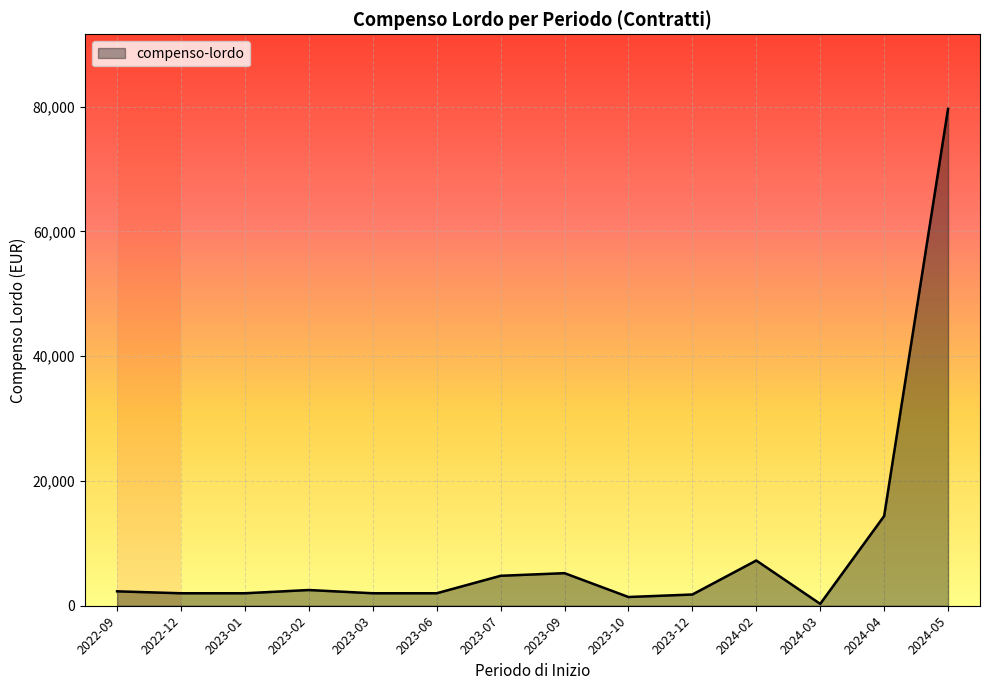

What is the maximum value shown in the chart?

79634.6